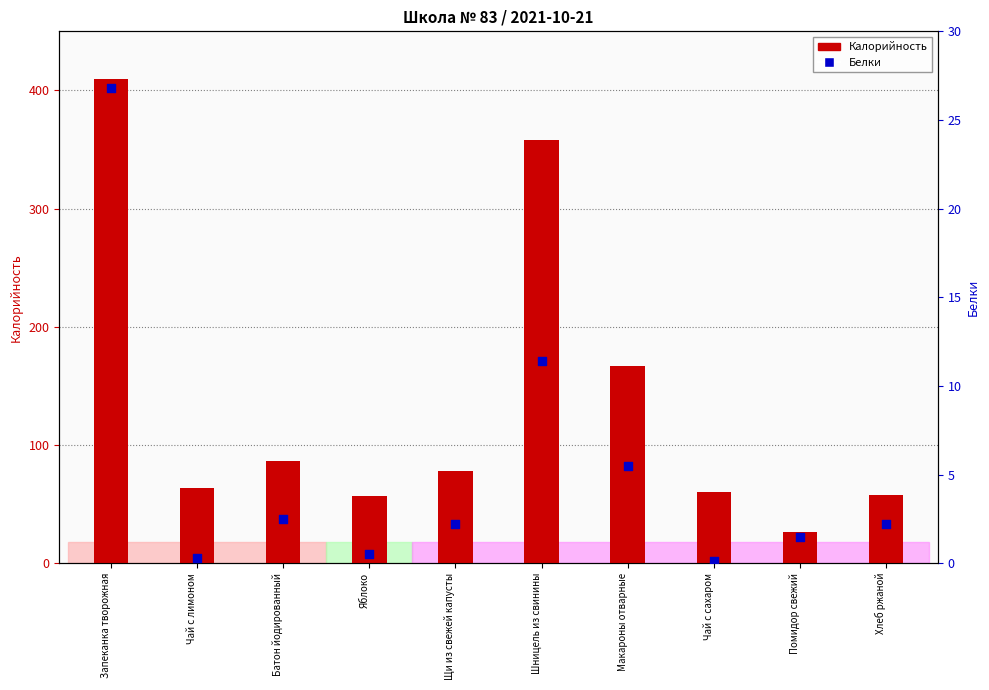

Which has a higher value, Батон йодированный or Шницель из свинины?

Шницель из свинины